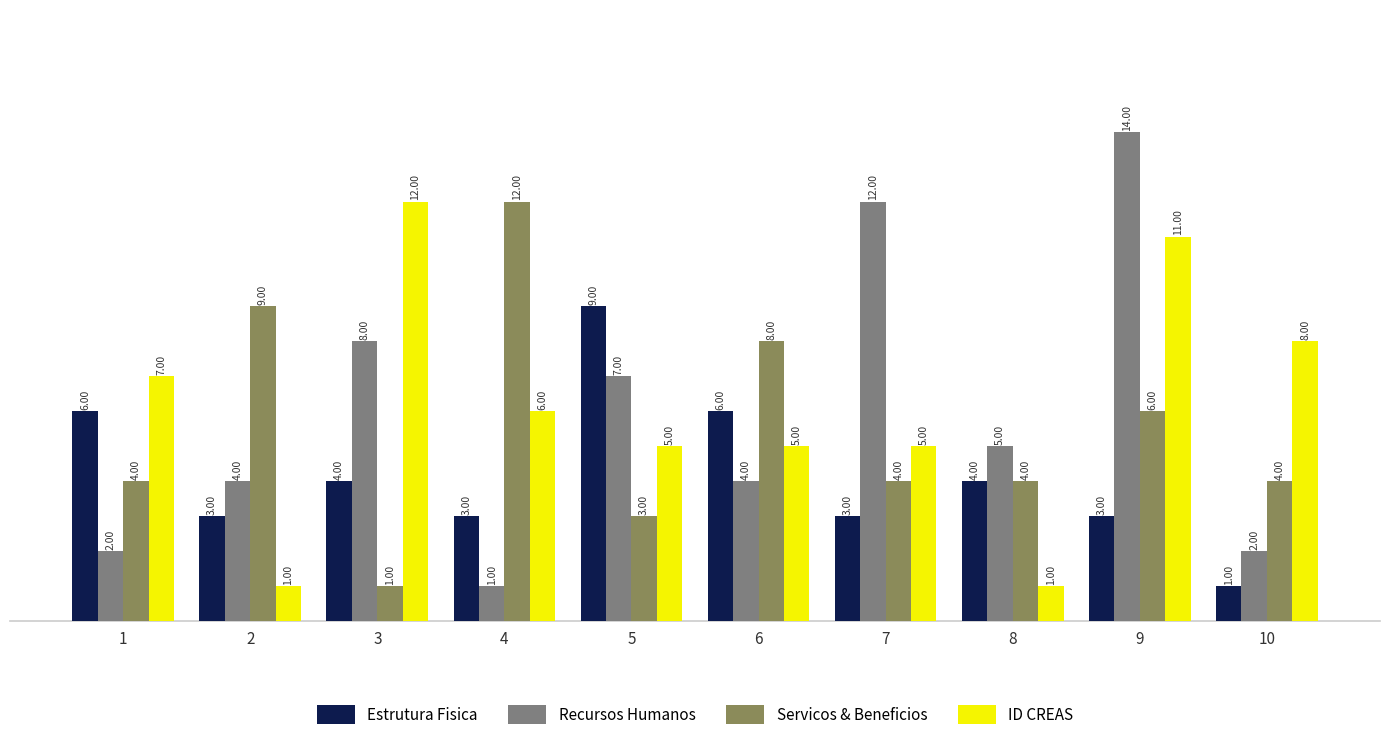

Is it true that Recursos Humanos equals 2 at 1?

True